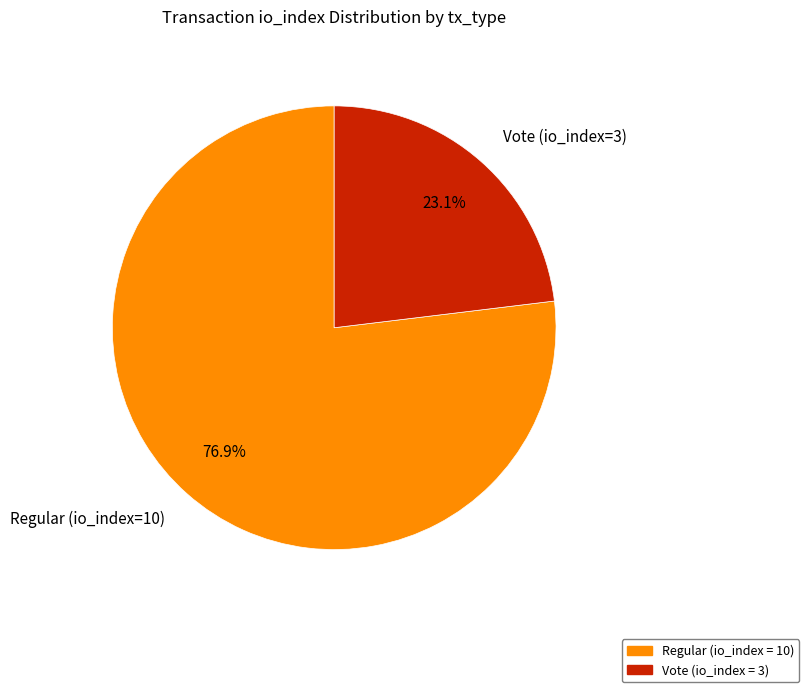

What percentage is the Regular (io_index=10) slice, to the nearest percent?

77%